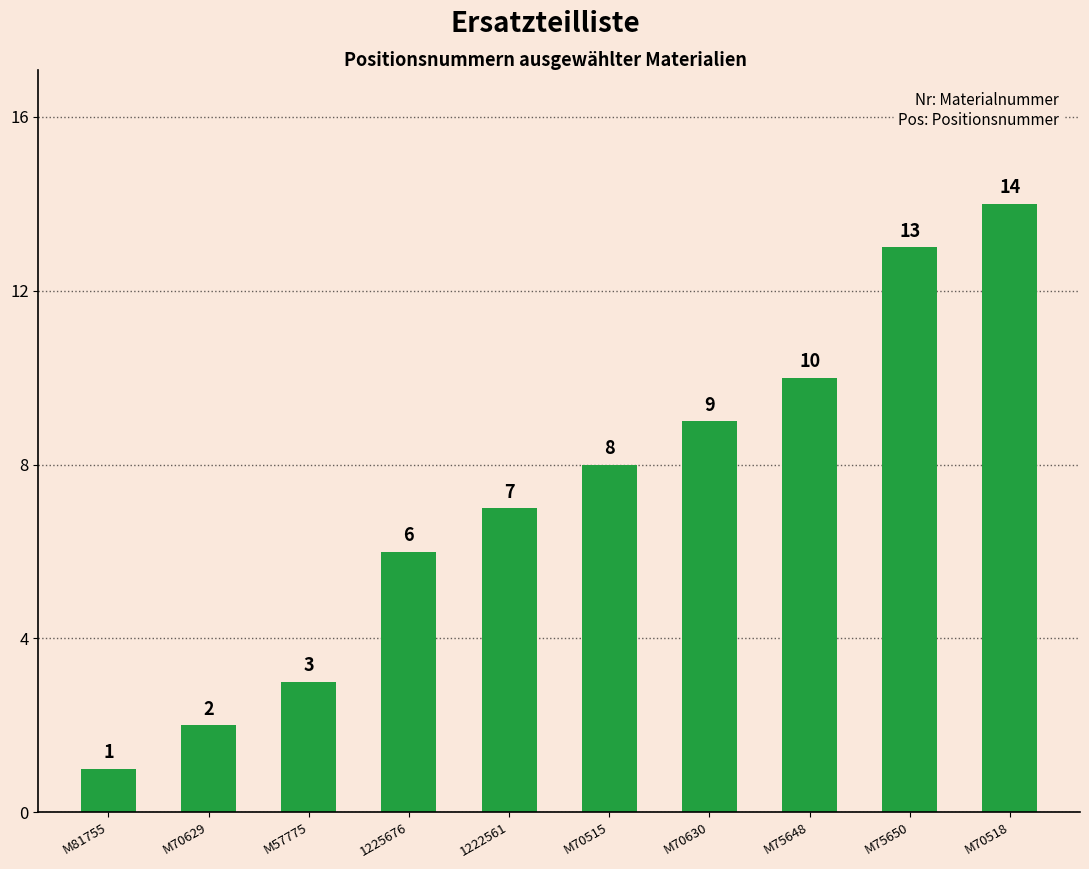

Approximately how many times larger is the value at M70518 compared to M75648?

1.4